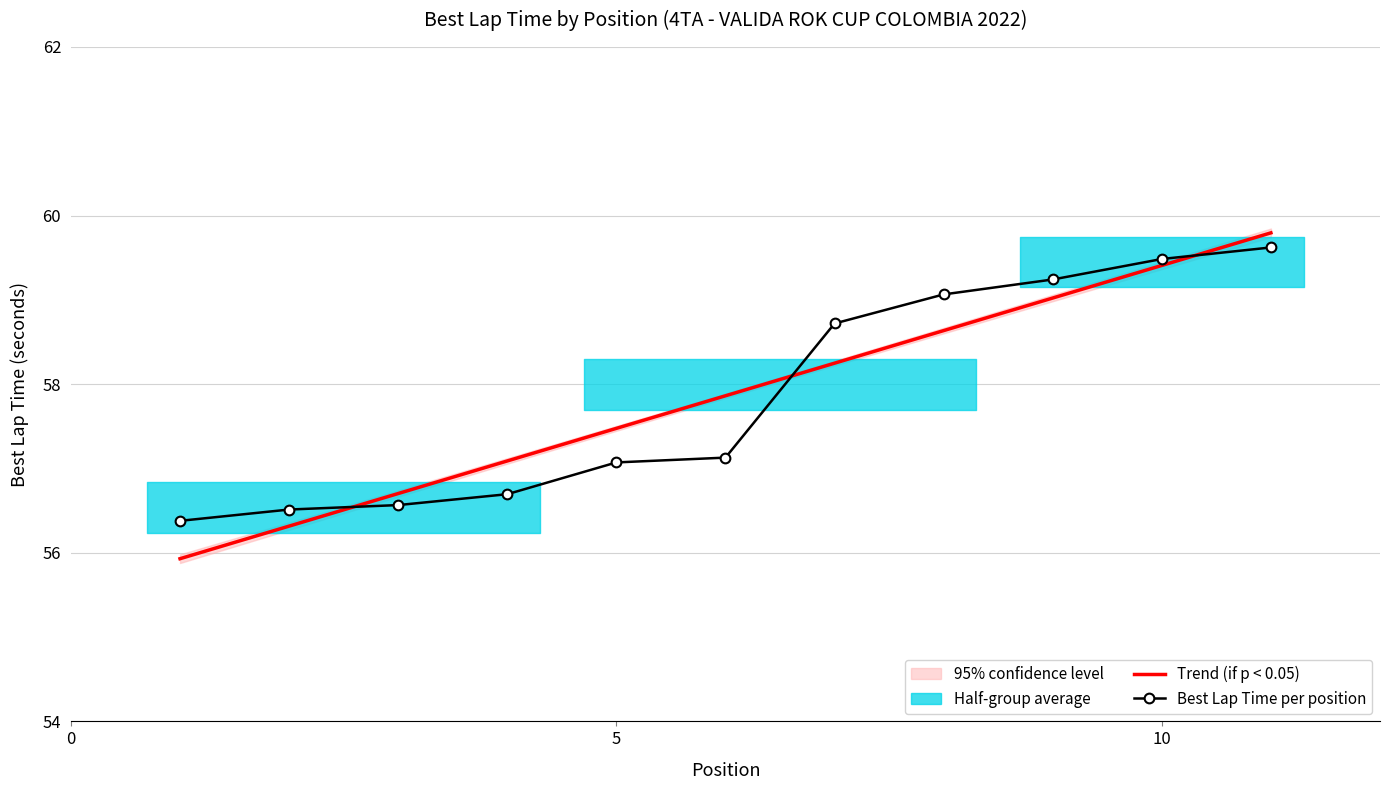

Is it true that Best Lap Time per position equals 32.4 at 10?

False